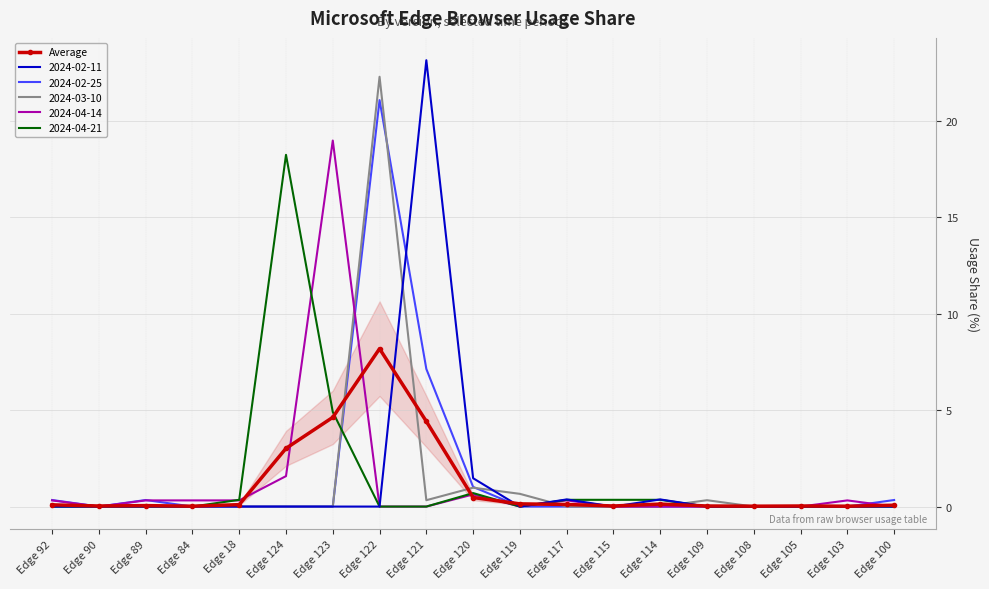

Where is Average nearest to the value 4?

Edge 121